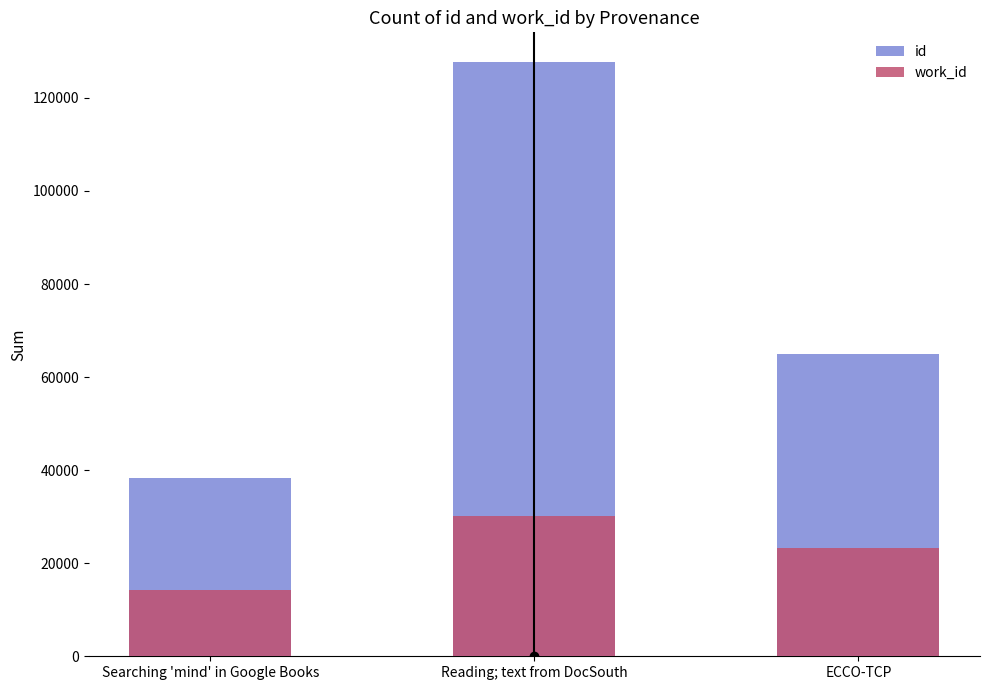

What is the label of the 1st bar from the left?

Searching 'mind' in Google Books